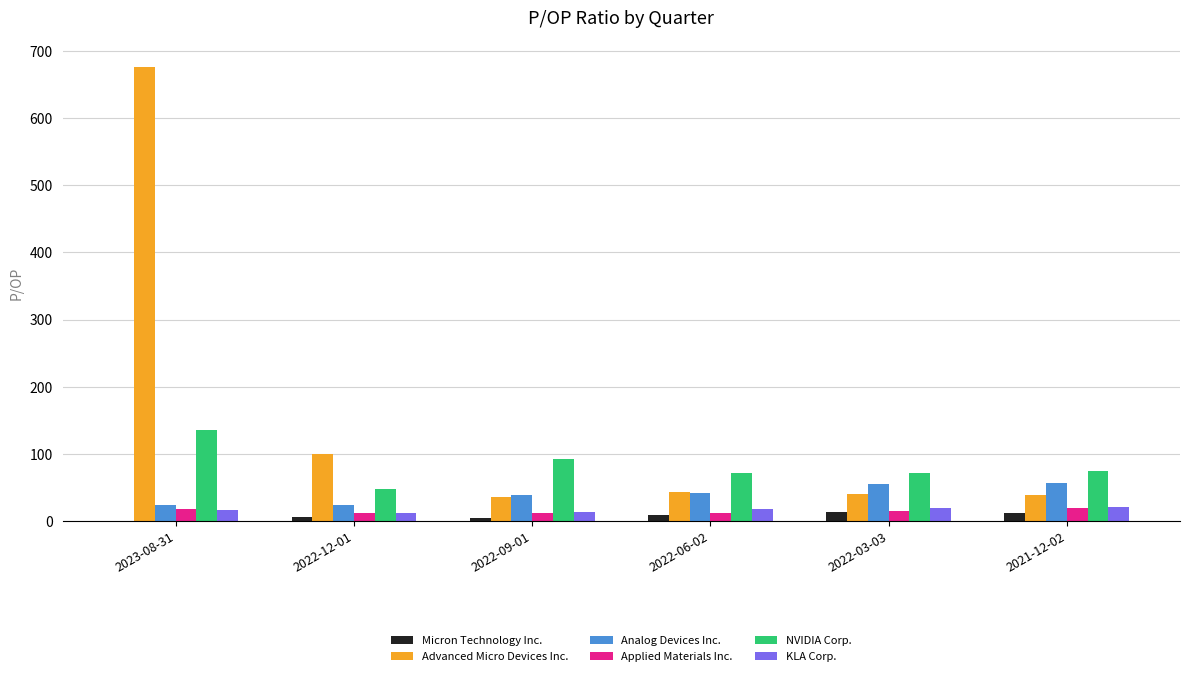

How many series are shown in this chart?

6